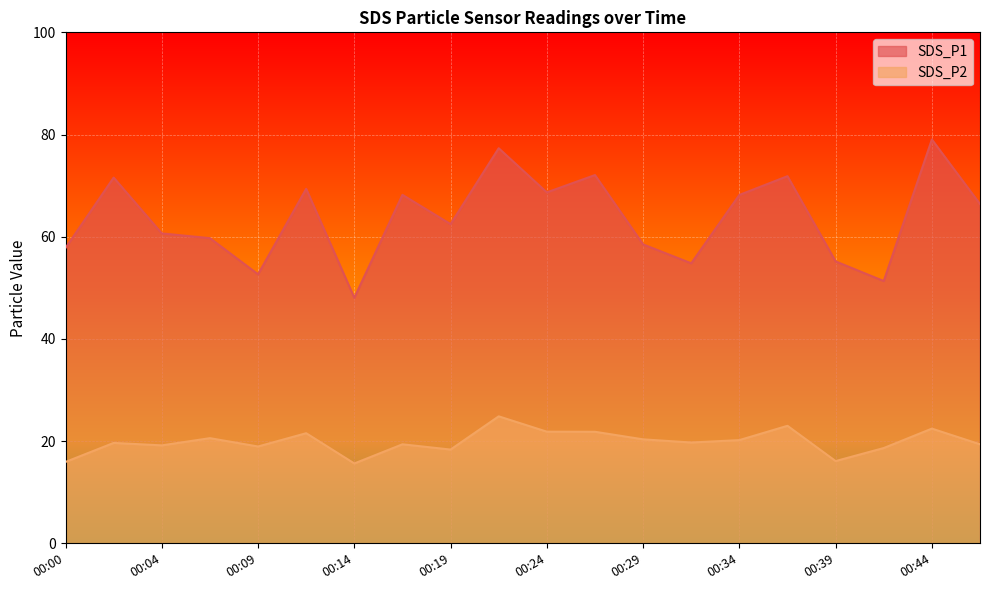

Reading left to right, transcribe all the data shown in this chart.

SDS_P1: 00:00=57.8	00:02=71.6	00:04=60.6	00:07=59.7	00:09=52.6	00:12=69.4	00:14=48.0	00:17=68.2	00:19=62.5	00:22=77.3	00:24=68.7	00:26=72.1	00:29=58.5	00:31=54.8	00:34=68.2	00:36=71.8	00:39=55.2	00:41=51.3	00:44=79.0	00:46=66.4
SDS_P2: 00:00=15.9	00:02=19.6	00:04=19.2	00:07=20.6	00:09=18.9	00:12=21.6	00:14=15.6	00:17=19.4	00:19=18.4	00:22=24.9	00:24=21.9	00:26=21.8	00:29=20.4	00:31=19.7	00:34=20.2	00:36=23.0	00:39=16.1	00:41=18.6	00:44=22.4	00:46=19.4